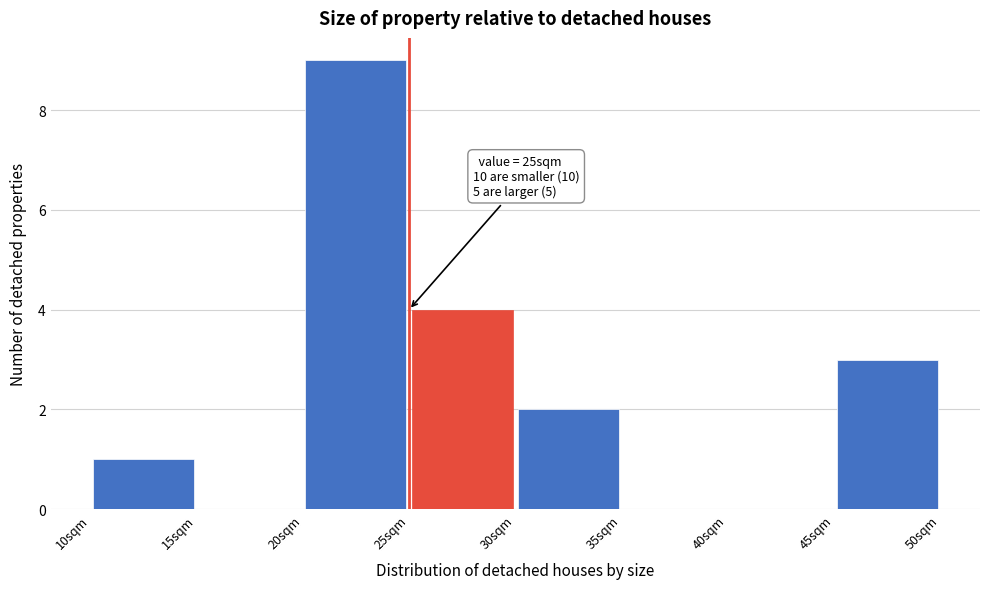

Over which range of the x-axis is the bar tallest?

20 to 25